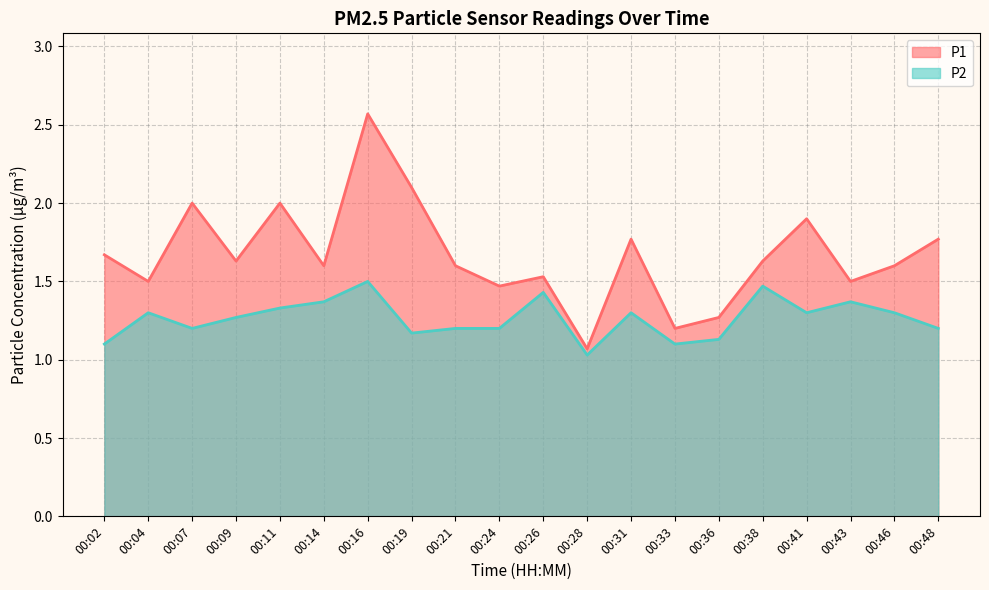

List the series in order of their peak value, lowest first.

P2, P1